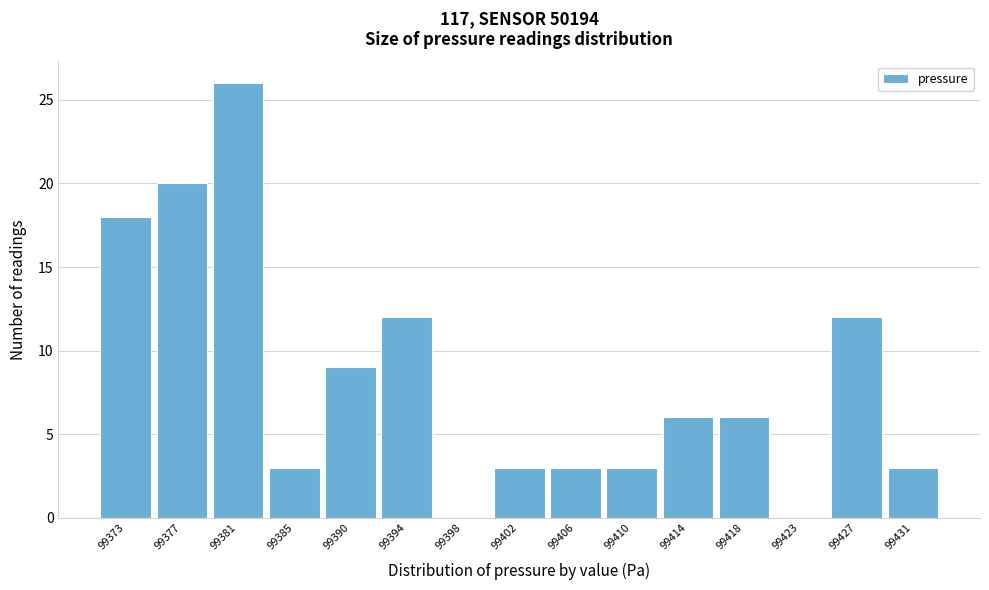

Reading right to left, extract all data points from this chart.

99431=3	99427=12	99423=0	99418=6	99414=6	99410=3	99406=3	99402=3	99398=0	99394=12	99390=9	99385=3	99381=26	99377=20	99373=18